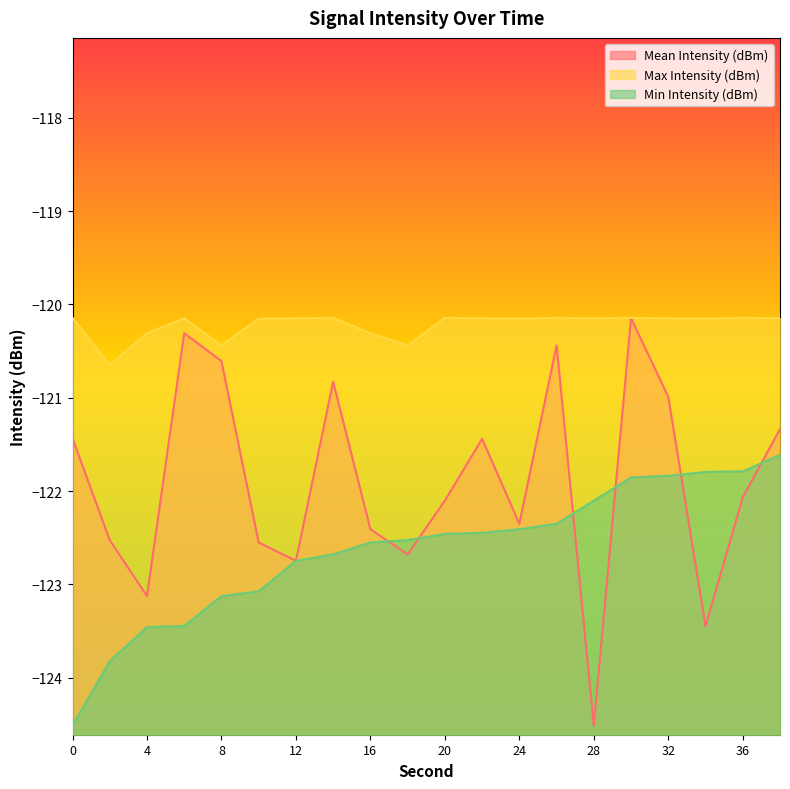

Which series has the largest range (max minus min)?

Mean Intensity (dBm)